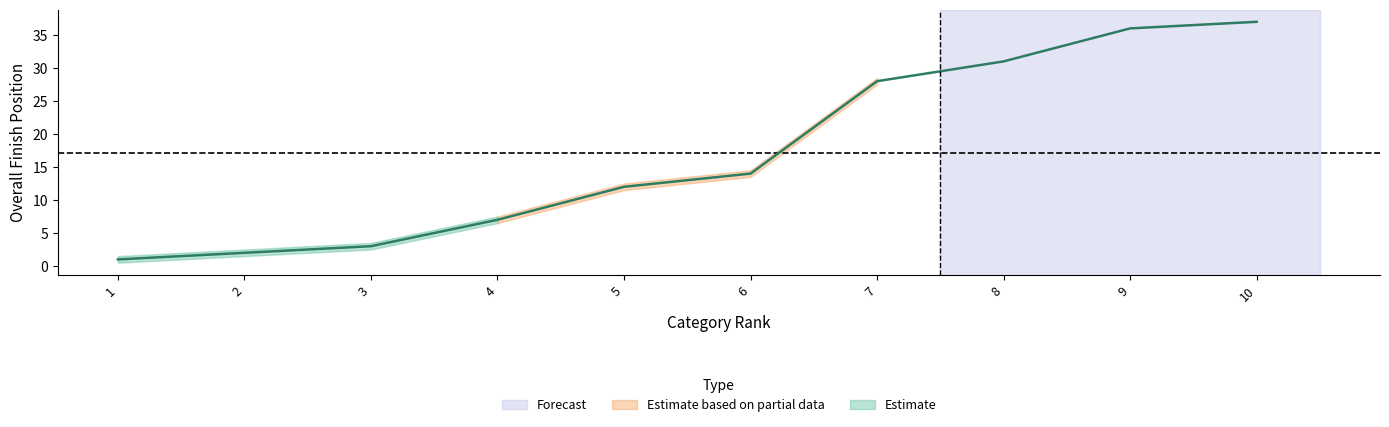

Is it true that Lower Band equals 9.9 at 7?

False